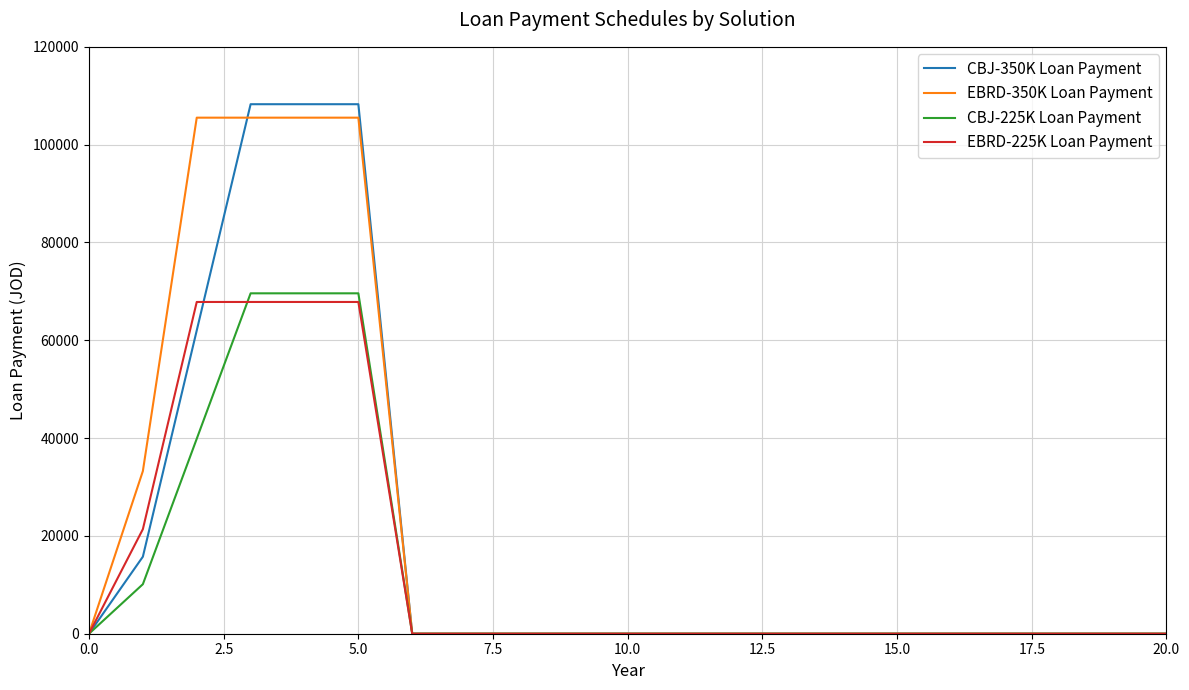

What is the greatest value displayed?

108268.7